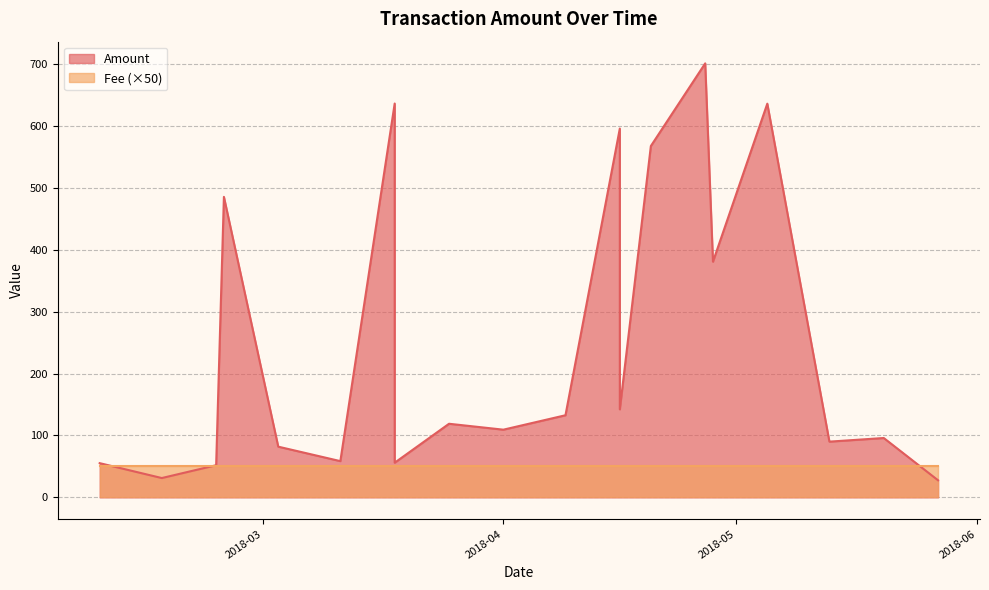

Does the chart display data point markers on the line(s)?

No